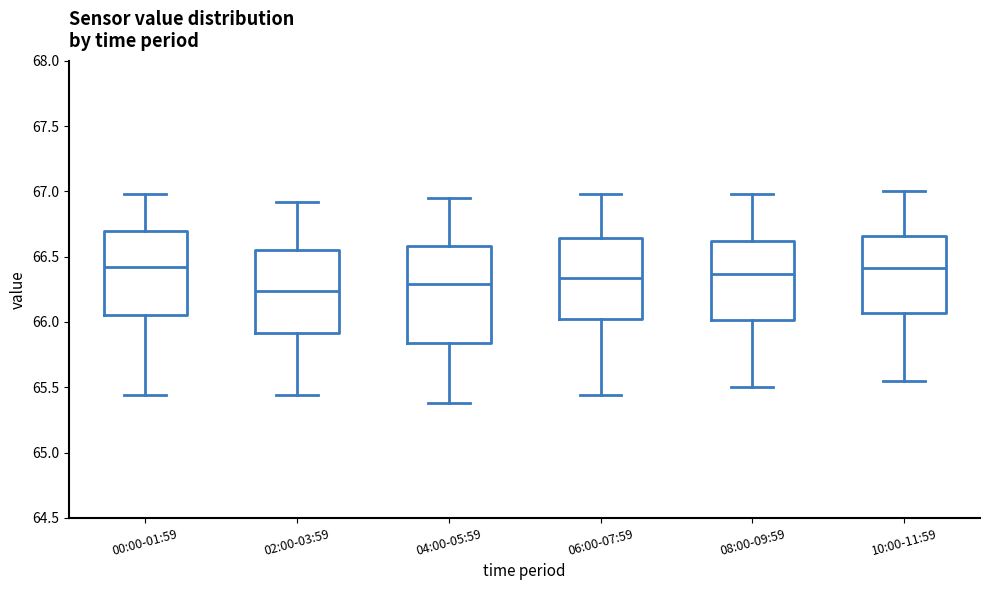

Where does the lower whisker of the box for 06:00-07:59 end on the y-axis? The values are not printed on the chart, so give them approximately, as read against the axis.

65.45